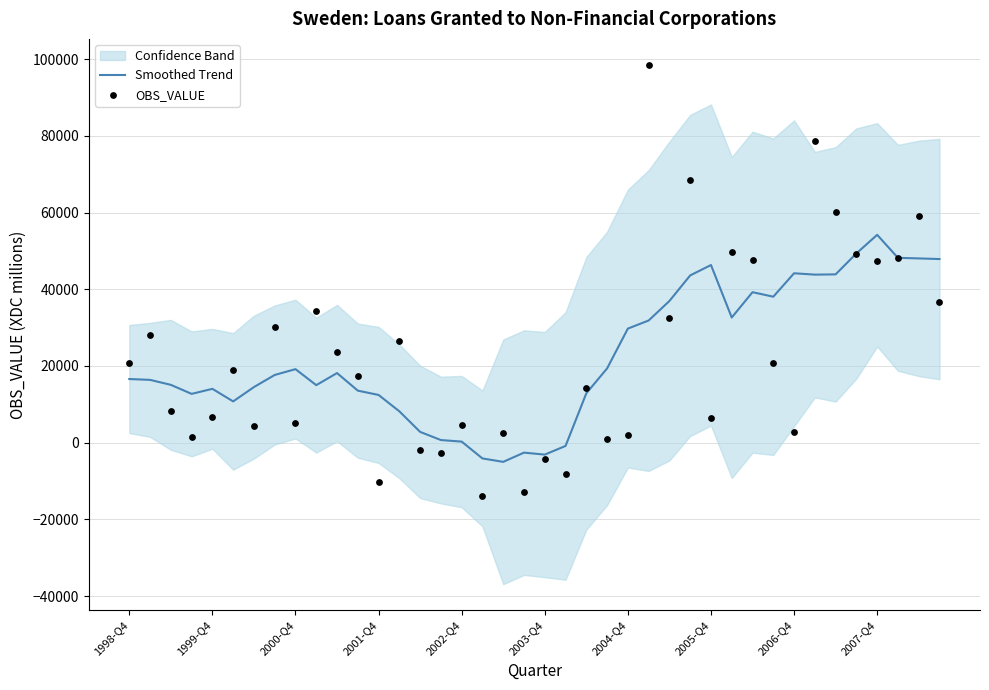

Which series has the largest total across all categories?

Smoothed Trend